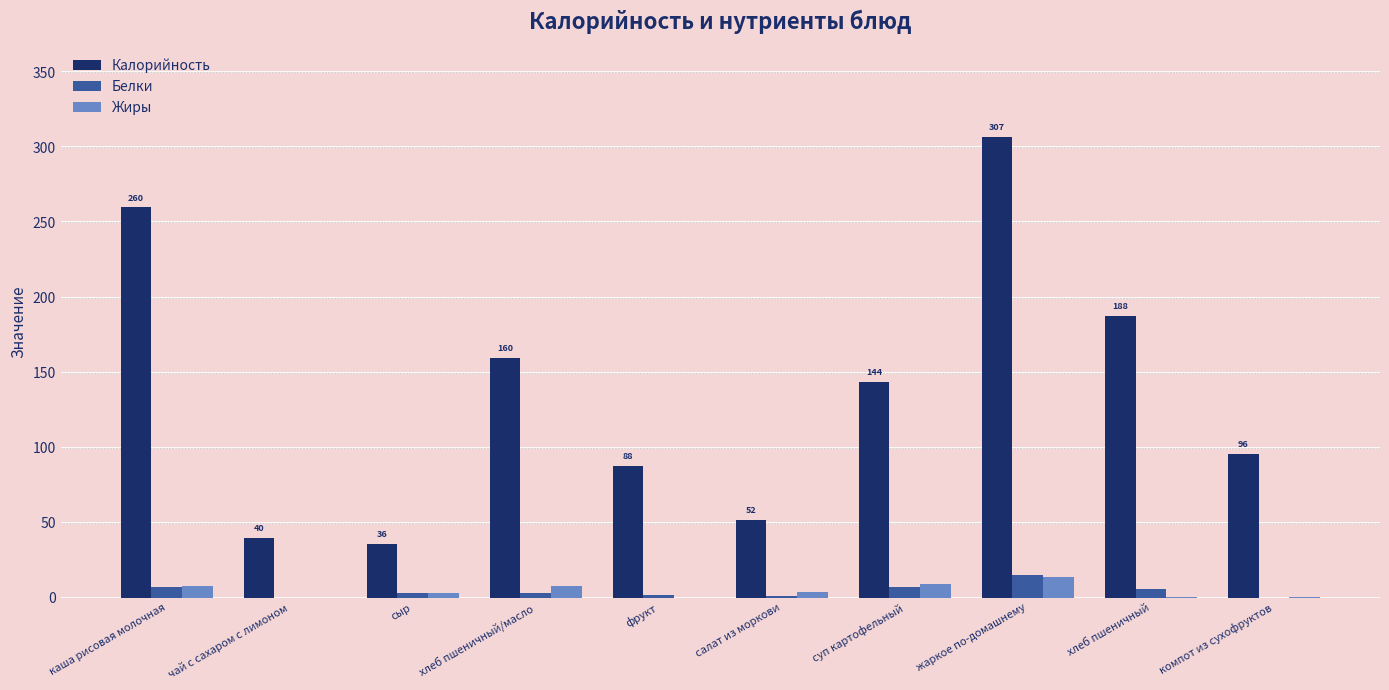

What is the sum of the Белки values at чай с сахаром с лимоном and жаркое по-домашнему?

15.0